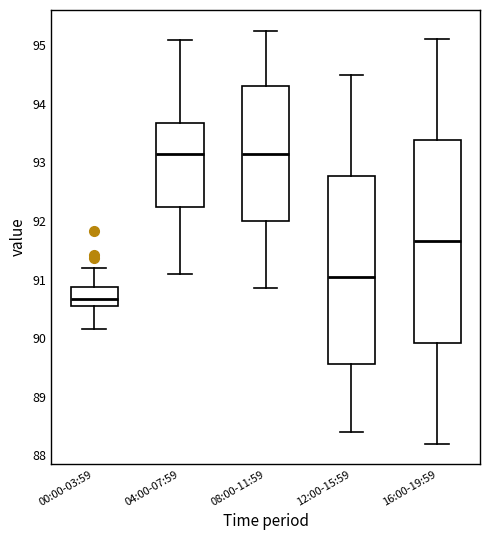

Where does the upper whisker of the box for 12:00-15:59 end on the y-axis? The values are not printed on the chart, so give them approximately, as read against the axis.

94.5